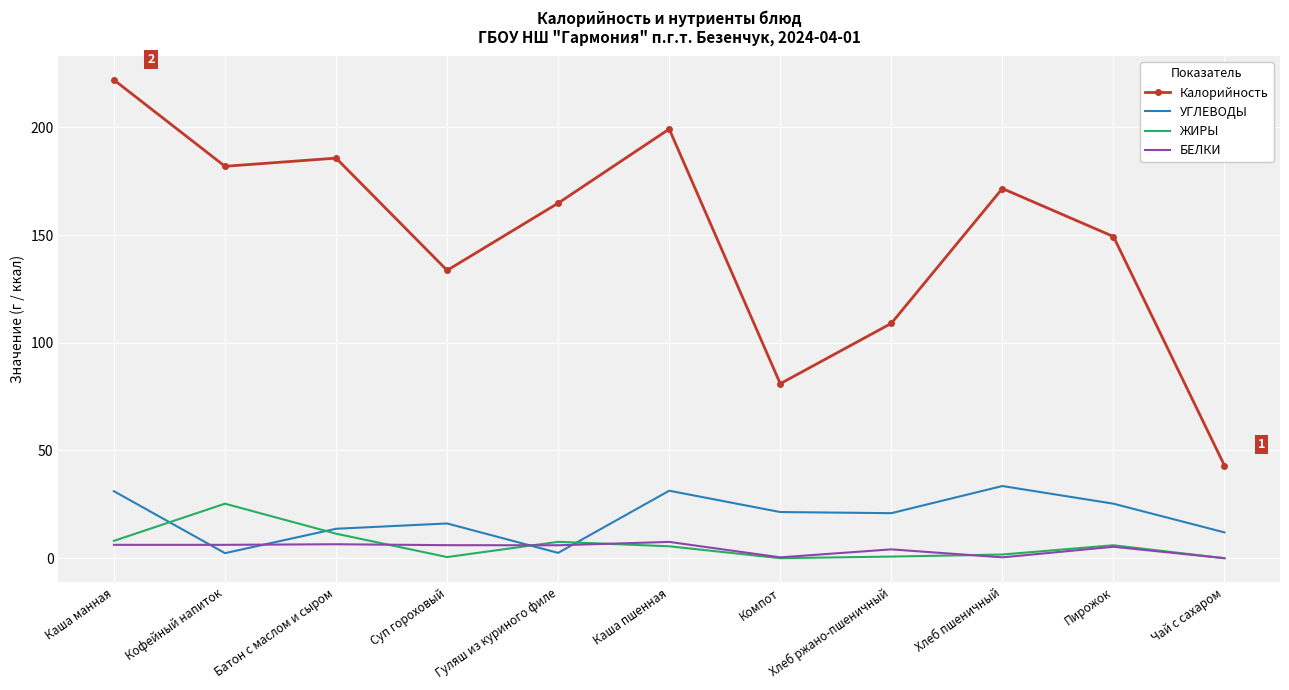

What is the total value across all series at Чай с сахаром?

55.0